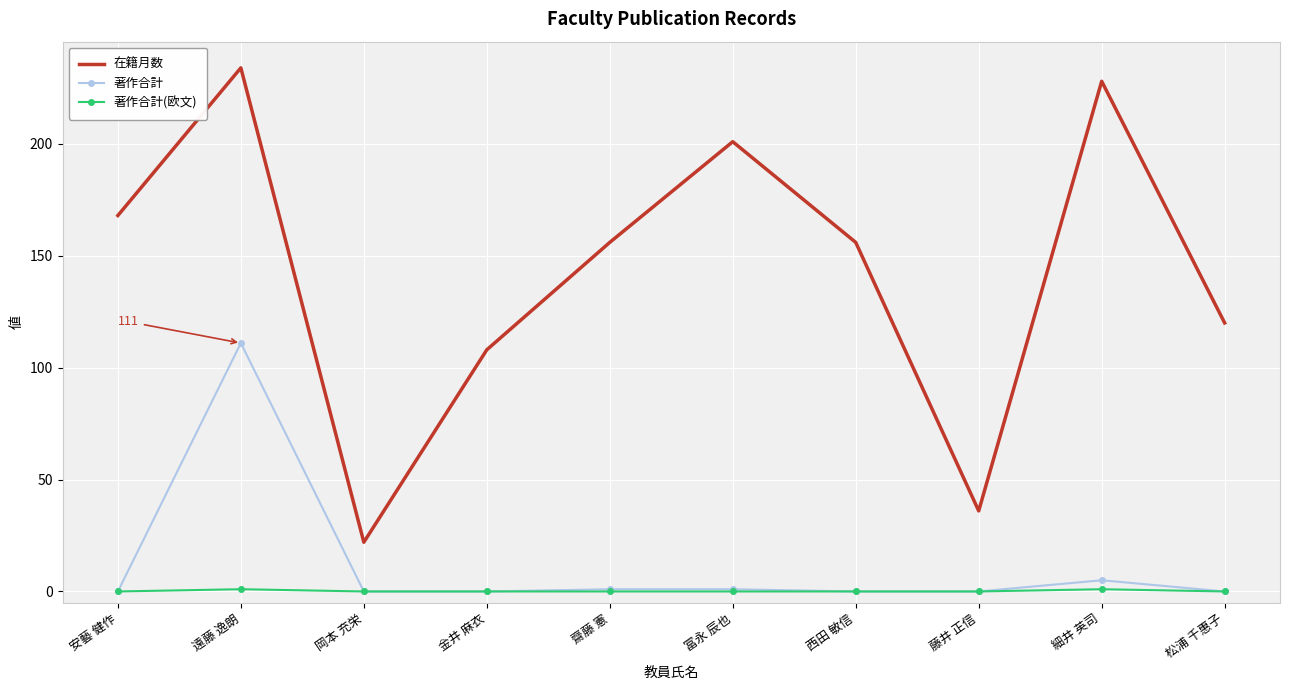

Between 岡本 充栄 and 藤井 正信, which series saw the biggest shift?

在籍月数